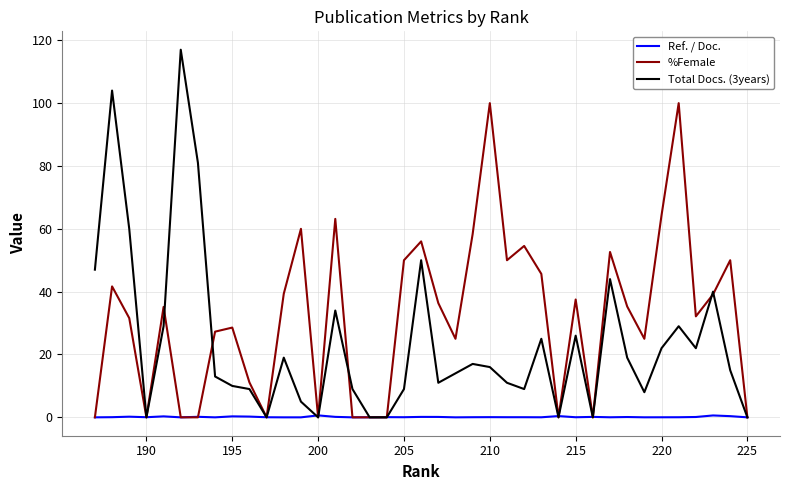

How many interior local peaks does the Ref. / Doc. series have?

12